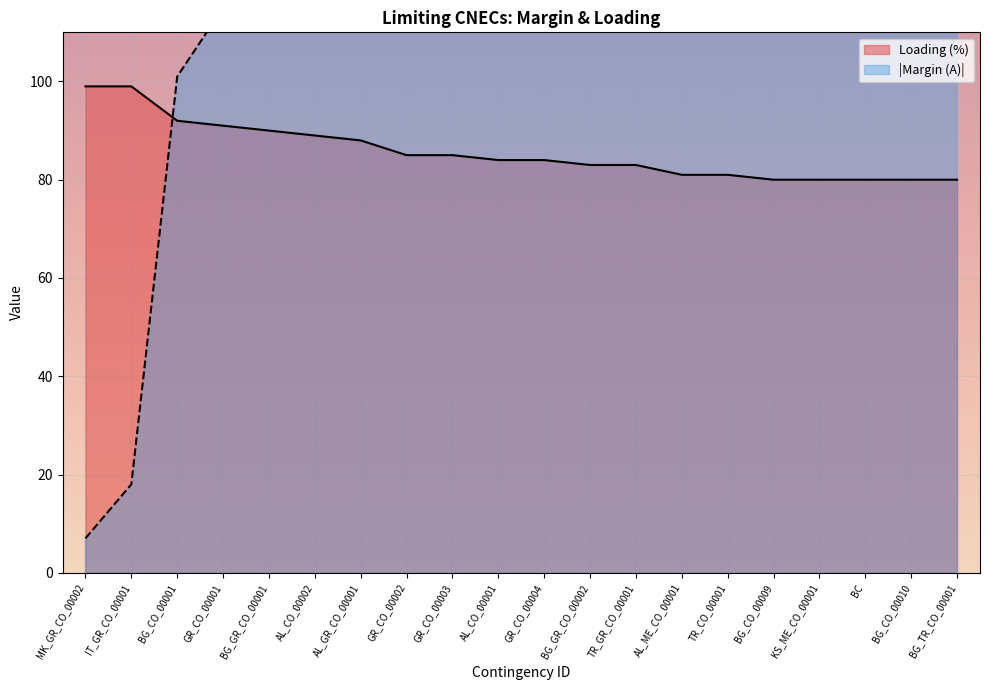

What is the difference between the highest and lowest values at IT_GR_CO_00001?

81